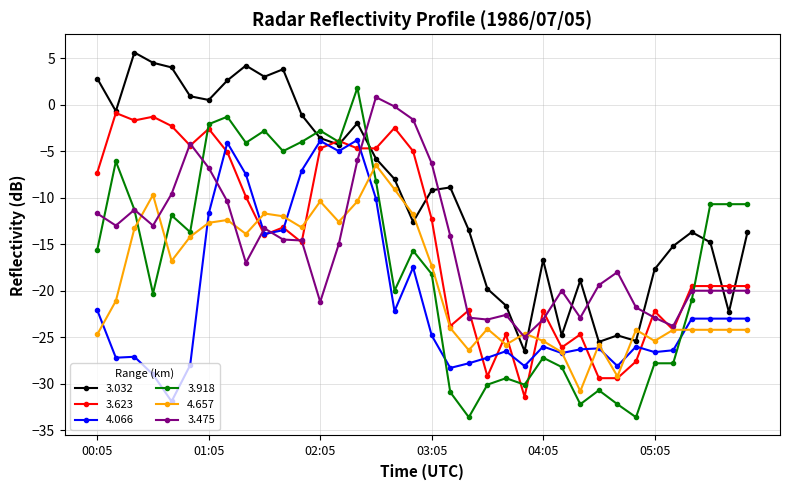

True or false: 4.066 has more than 1 interior local peaks.

True